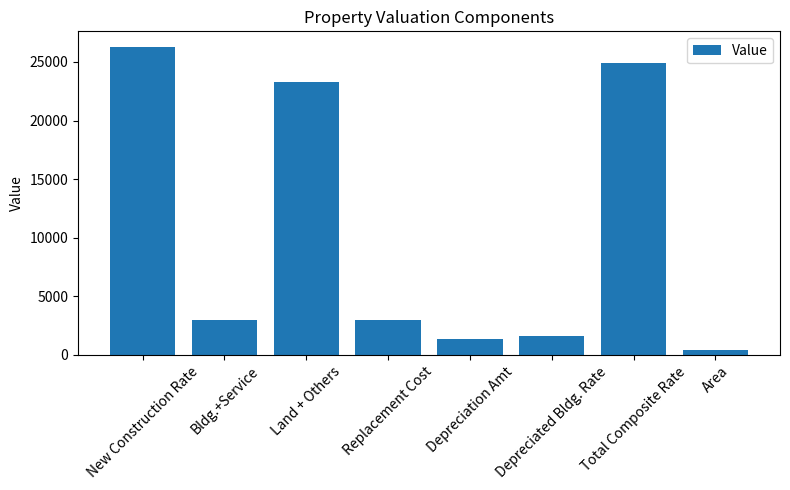

Is it true that the value at New Construction Rate is 11516?

False